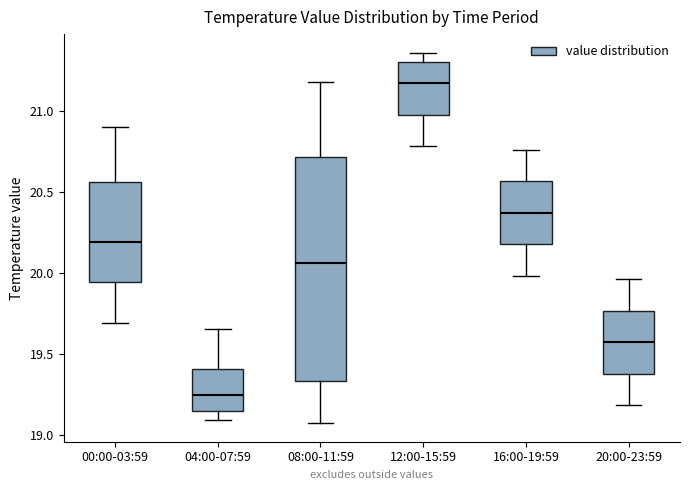

Which box is the tallest, from its lower edge to its upper edge?

08:00-11:59